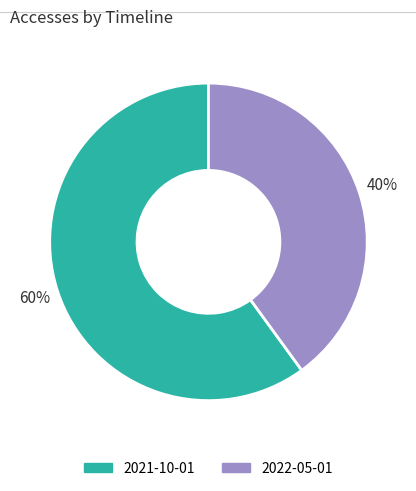

Rank the categories by value from lowest to highest.

2022-05-01, 2021-10-01